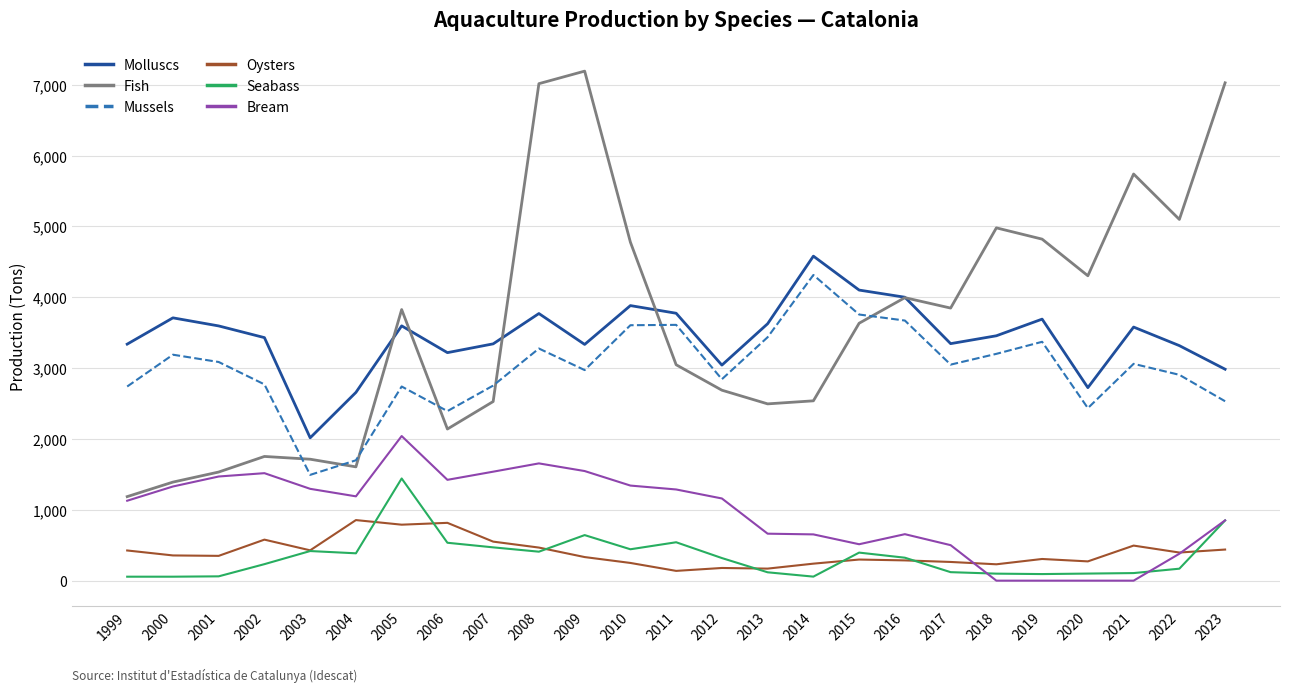

Which series changed the most between 2016 and 2023?

Fish